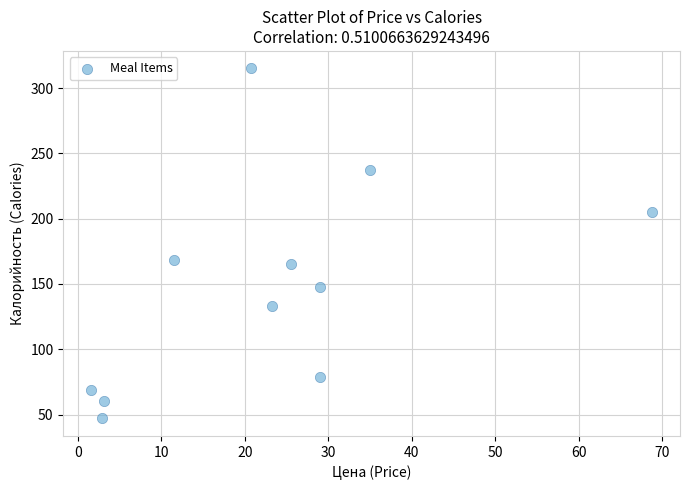

What is the range of Y values (max minus min)?

268